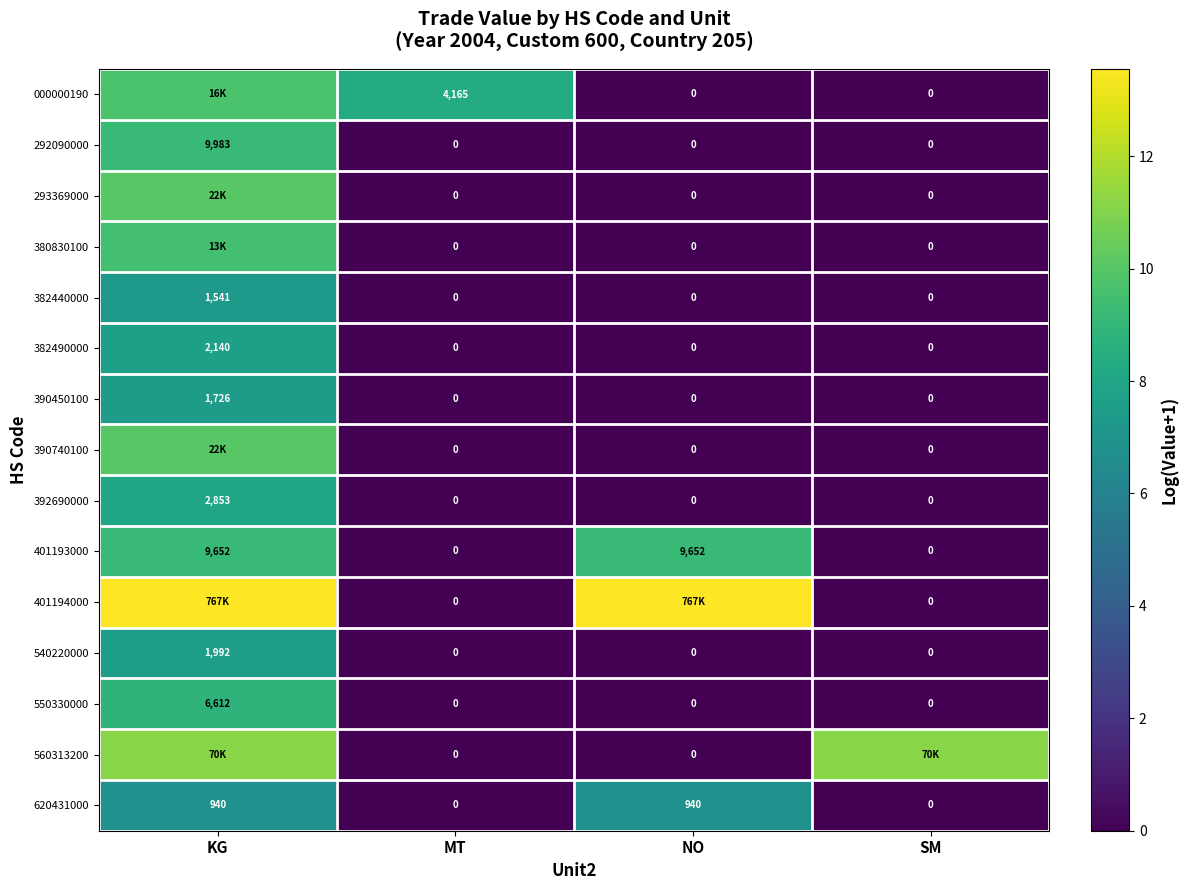

Is the value of 382490000 at KG greater than the value of 540220000 at KG?

Yes